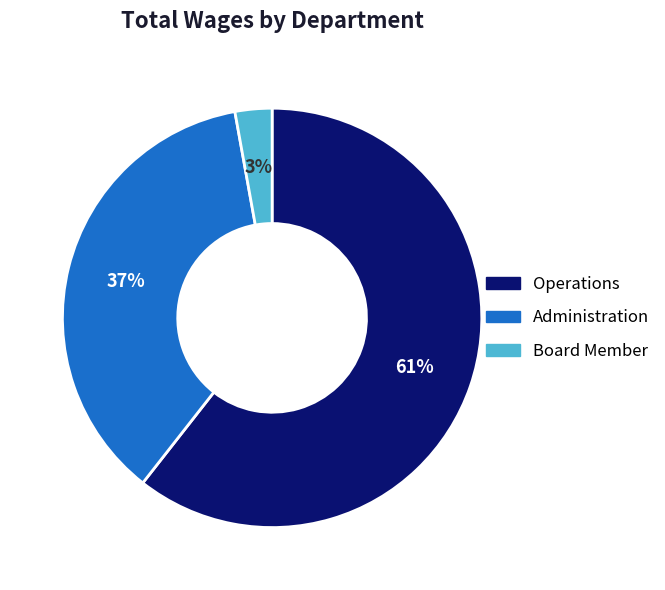

Is the sum of Operations and Board Member greater than half?

Yes